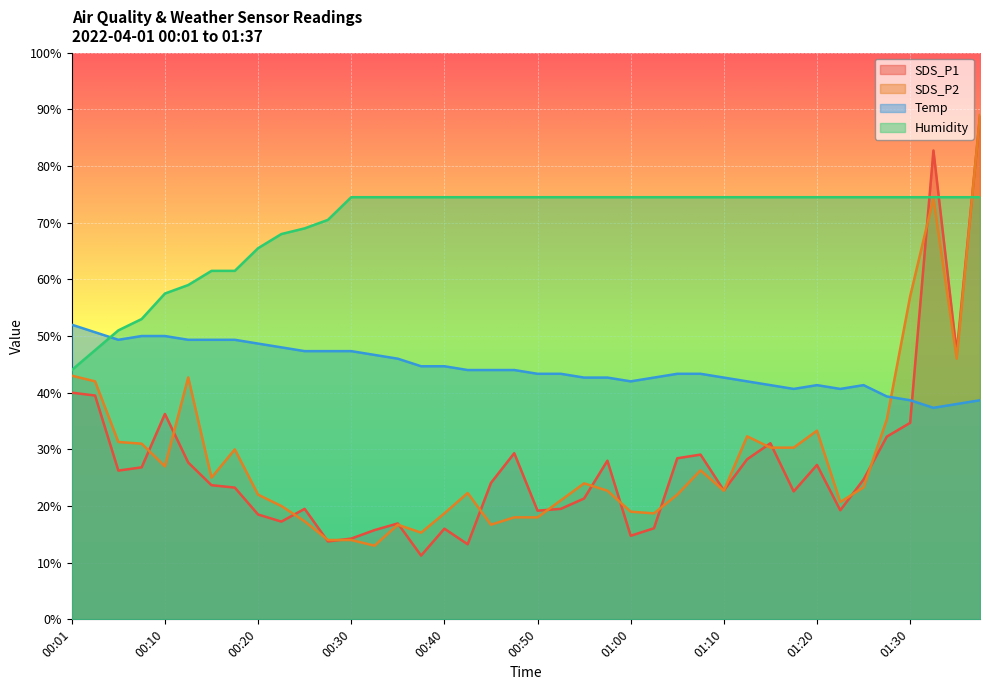

Rank the series by their maximum value, from highest to lowest.

SDS_P2, SDS_P1, Humidity, Temp